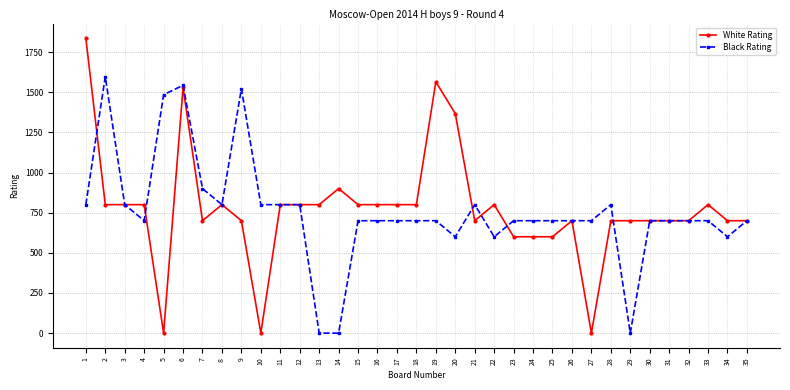

Which series has the largest total across all categories?

White Rating